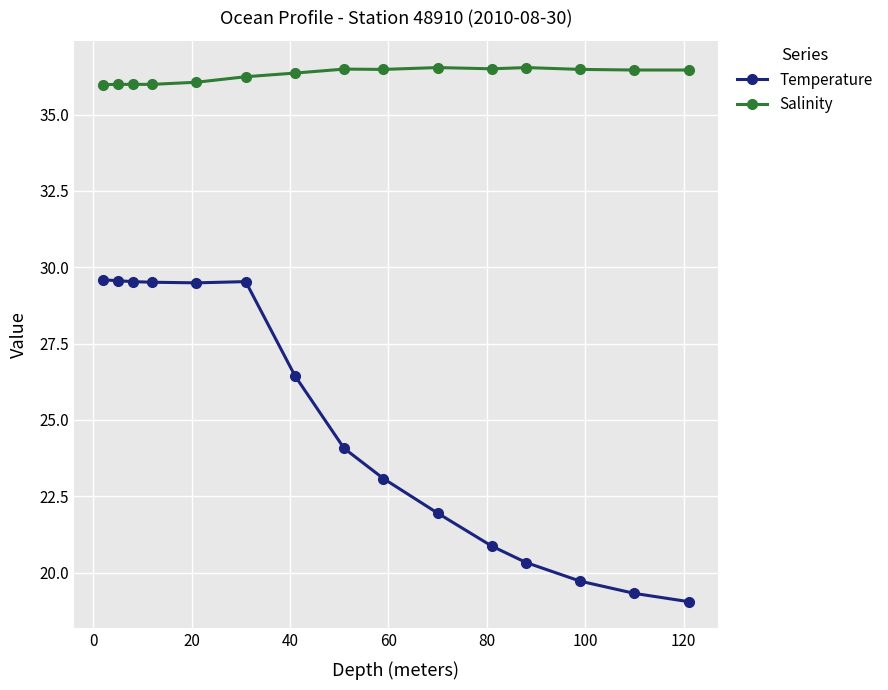

Which series has the largest range (max minus min)?

Temperature